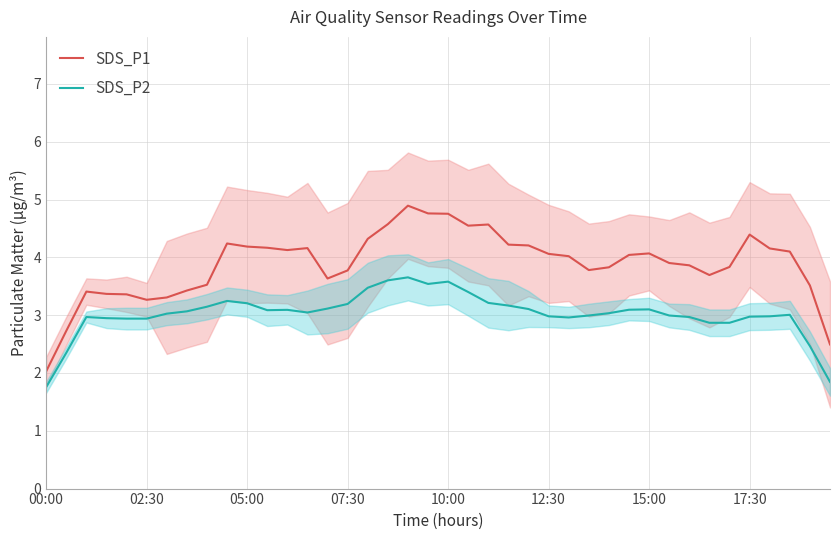

What are all the series names shown in the legend?

SDS_P1, SDS_P2